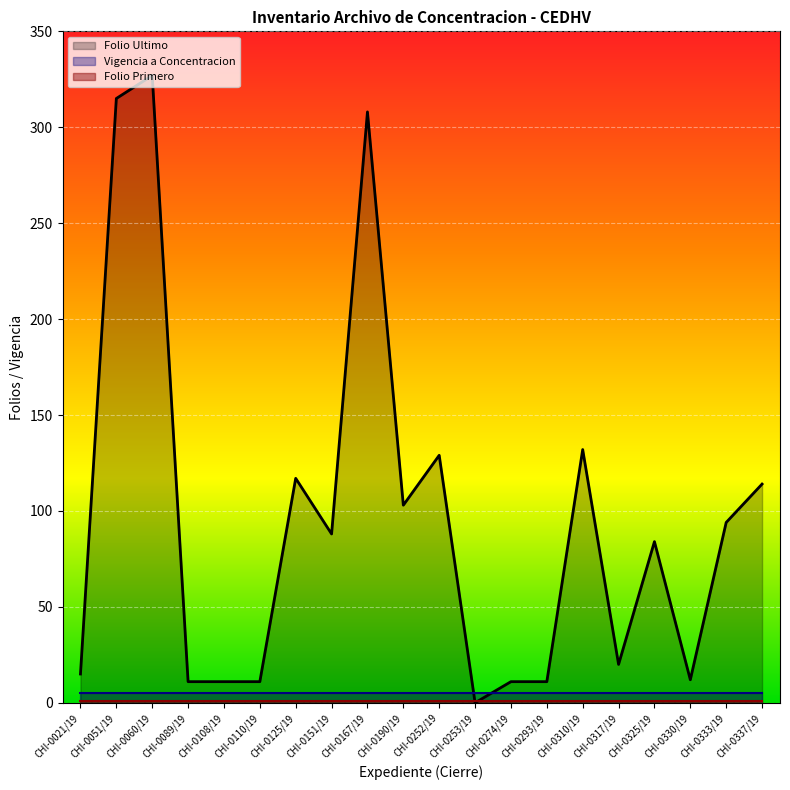

Which series has the largest total across all categories?

Folio Ultimo